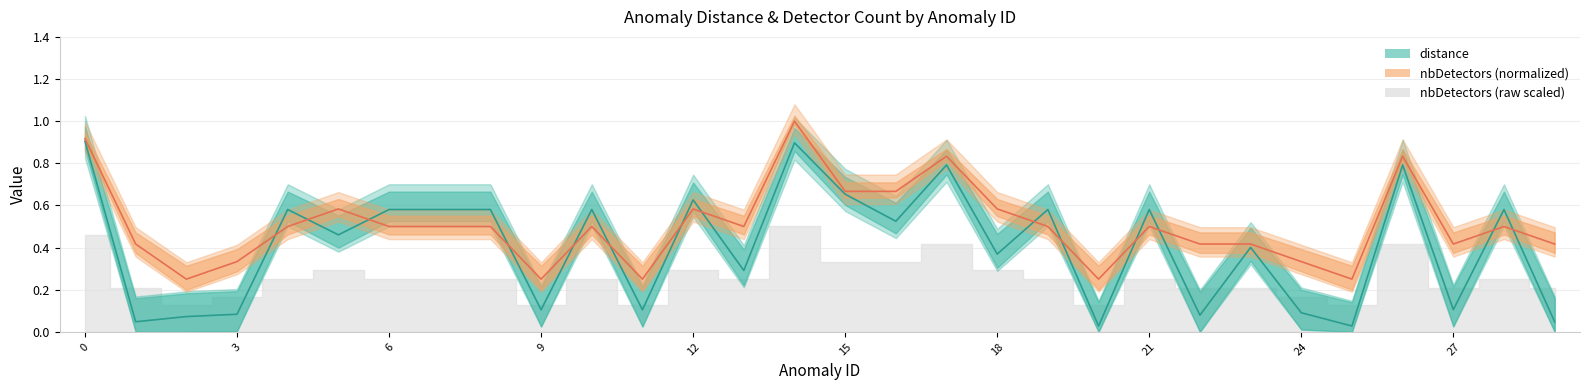

At which category is the sum across all series the highest?

14